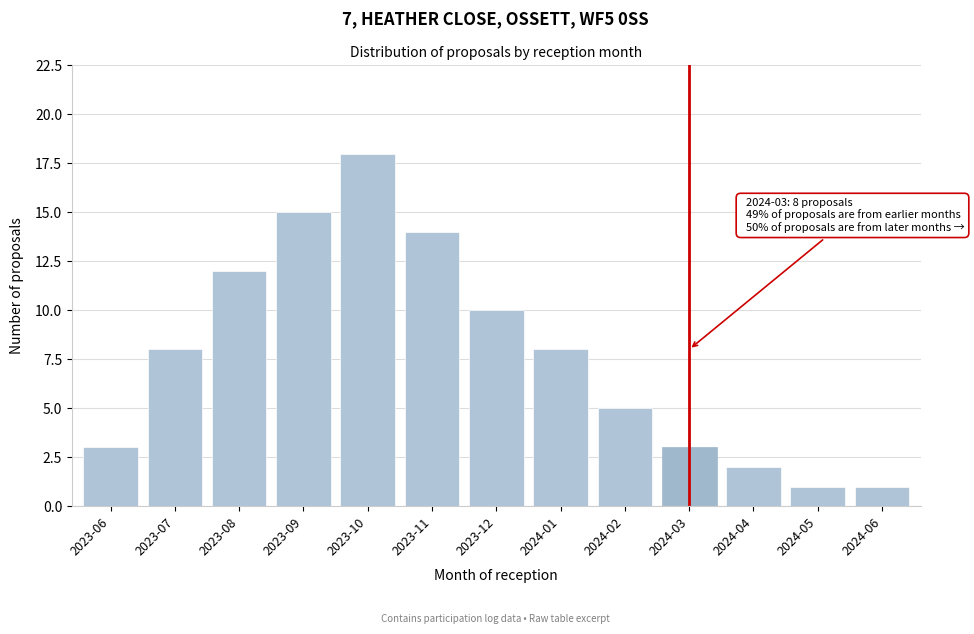

Reading left to right, list all the values displayed in this chart.

2023-06=3	2023-07=8	2023-08=12	2023-09=15	2023-10=18	2023-11=14	2023-12=10	2024-01=8	2024-02=5	2024-03=3	2024-04=2	2024-05=1	2024-06=1